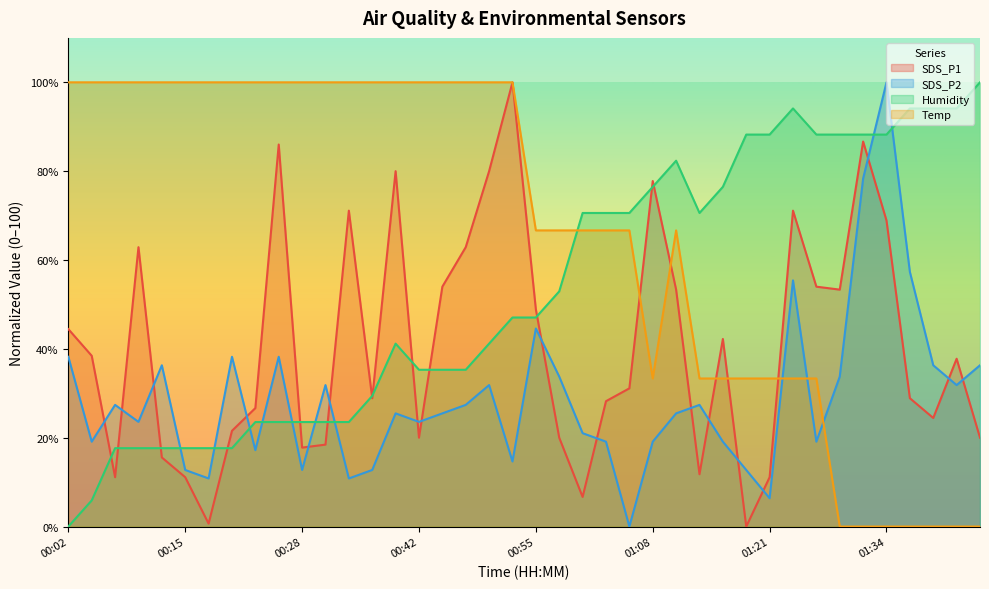

Rank the series by their average value, from highest to lowest.

Temp, Humidity, SDS_P1, SDS_P2